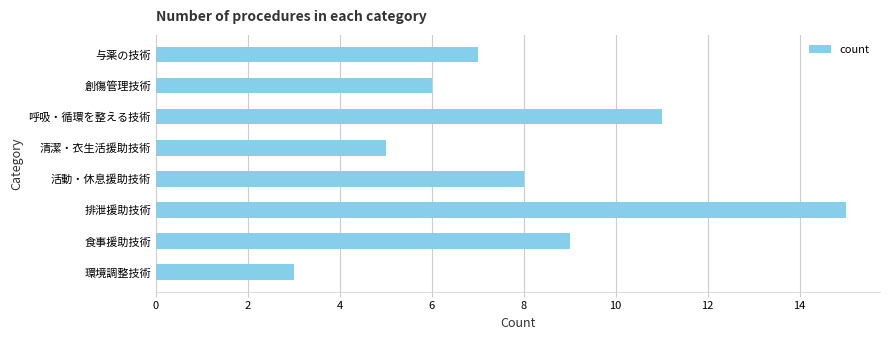

Reading top to bottom, list all the values displayed in this chart.

7	6	11	5	8	15	9	3